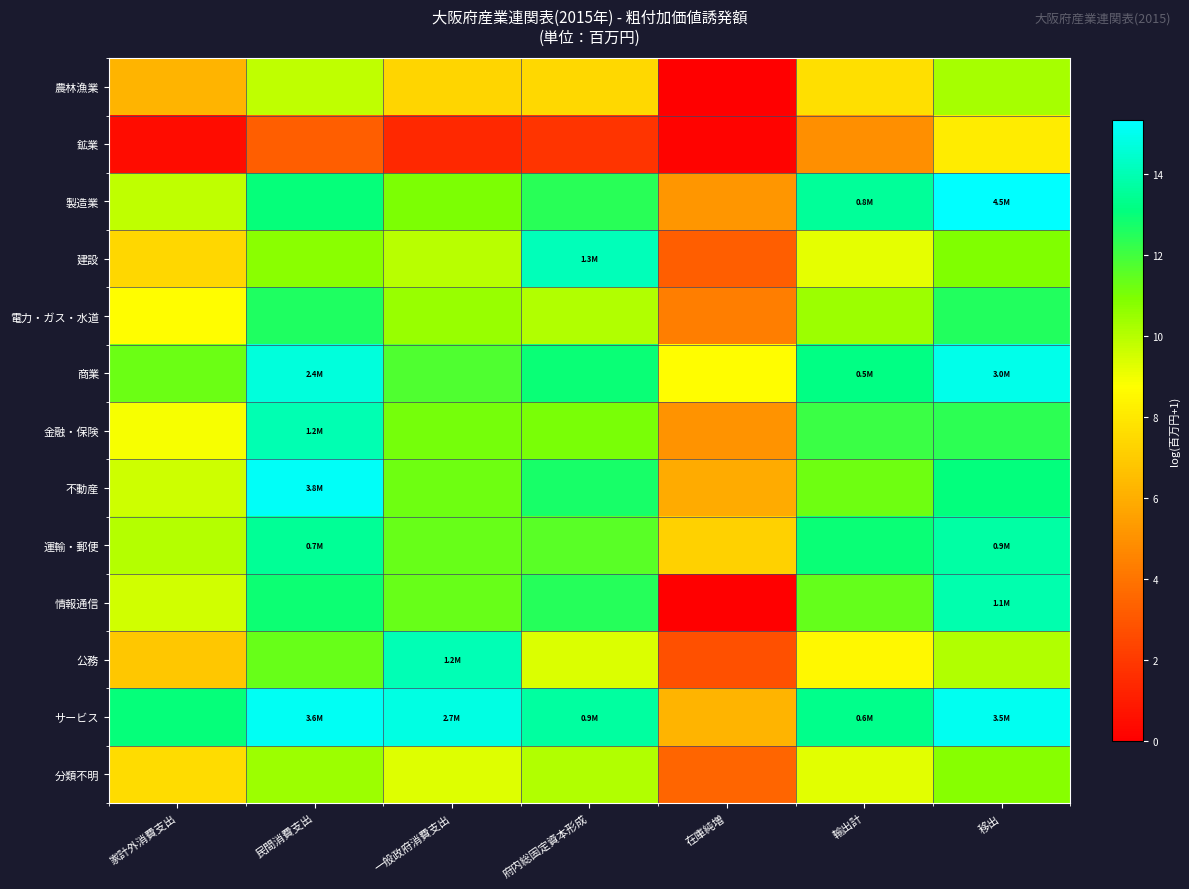

Reading left to right, what are all the values shown in this chart?

農林漁業: 家計外消費支出=6.2	民間消費支出=9.9	一般政府消費支出=7.3	府内総固定資本形成=7.4	在庫純増=0.0	輸出計=7.7	移出=10.3
鉱業: 家計外消費支出=0.5	民間消費支出=3.2	一般政府消費支出=1.4	府内総固定資本形成=1.8	在庫純増=0.1	輸出計=4.9	移出=8.1
製造業: 家計外消費支出=9.8	民間消費支出=13.0	一般政府消費支出=11.0	府内総固定資本形成=12.4	在庫純増=5.2	輸出計=13.6	移出=15.3
建設: 家計外消費支出=7.4	民間消費支出=10.7	一般政府消費支出=10.0	府内総固定資本形成=14.1	在庫純増=3.3	輸出計=9.2	移出=10.9
電力・ガス・水道: 家計外消費支出=8.7	民間消費支出=12.6	一般政府消費支出=10.5	府内総固定資本形成=10.1	在庫純増=4.3	輸出計=10.5	移出=12.6
商業: 家計外消費支出=11.3	民間消費支出=14.7	一般政府消費支出=11.7	府内総固定資本形成=13.0	在庫純増=8.7	輸出計=13.2	移出=14.9
金融・保険: 家計外消費支出=8.9	民間消費支出=14.0	一般政府消費支出=11.1	府内総固定資本形成=11.0	在庫純増=5.1	輸出計=12.1	移出=12.4
不動産: 家計外消費支出=9.6	民間消費支出=15.1	一般政府消費支出=11.2	府内総固定資本形成=12.7	在庫純増=5.9	輸出計=11.2	移出=13.1
運輸・郵便: 家計外消費支出=10.0	民間消費支出=13.5	一般政府消費支出=11.3	府内総固定資本形成=11.6	在庫純増=7.2	輸出計=13.0	移出=13.8
情報通信: 家計外消費支出=9.6	民間消費支出=12.9	一般政府消費支出=11.3	府内総固定資本形成=12.5	在庫純増=0.0	輸出計=11.4	移出=13.9
公務: 家計外消費支出=6.8	民間消費支出=11.3	一般政府消費支出=14.0	府内総固定資本形成=9.4	在庫純増=2.8	輸出計=8.5	移出=10.1
サービス: 家計外消費支出=13.0	民間消費支出=15.1	一般政府消費支出=14.8	府内総固定資本形成=13.7	在庫純増=6.2	輸出計=13.3	移出=15.1
分類不明: 家計外消費支出=7.6	民間消費支出=10.5	一般政府消費支出=9.3	府内総固定資本形成=10.1	在庫純増=3.5	輸出計=9.3	移出=10.8